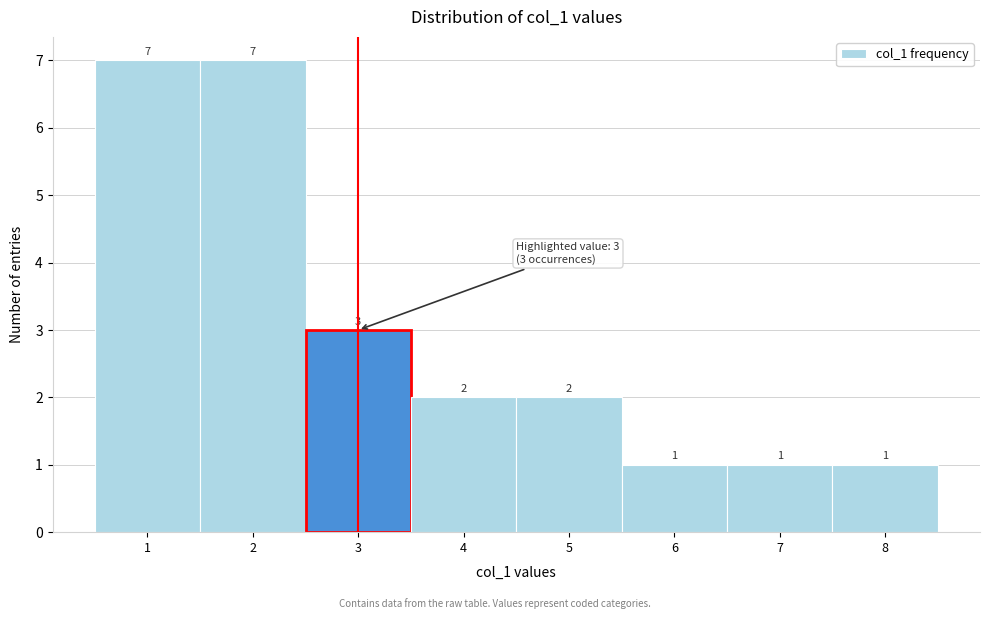

Reading left to right, transcribe this chart: for each bar, give the range it covers on the x-axis and its height.

0.5 to 1.5: 7
1.5 to 2.5: 7
2.5 to 3.5: 3
3.5 to 4.5: 2
4.5 to 5.5: 2
5.5 to 6.5: 1
6.5 to 7.5: 1
7.5 to 8.5: 1